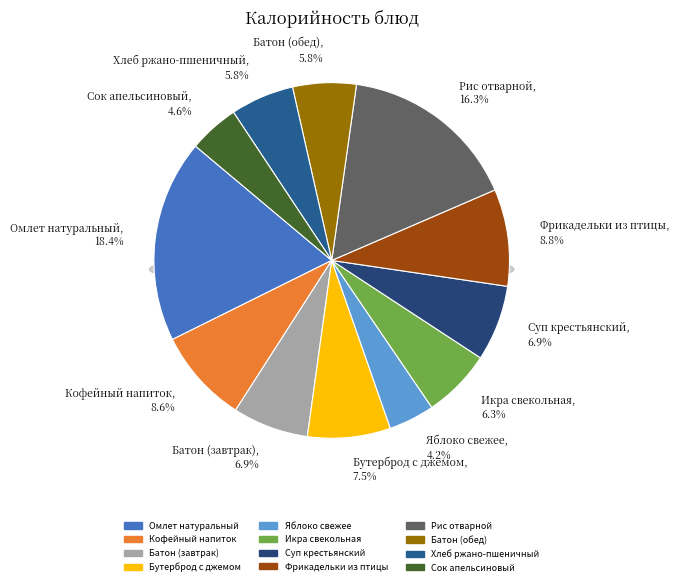

Does any single category account for the majority?

No